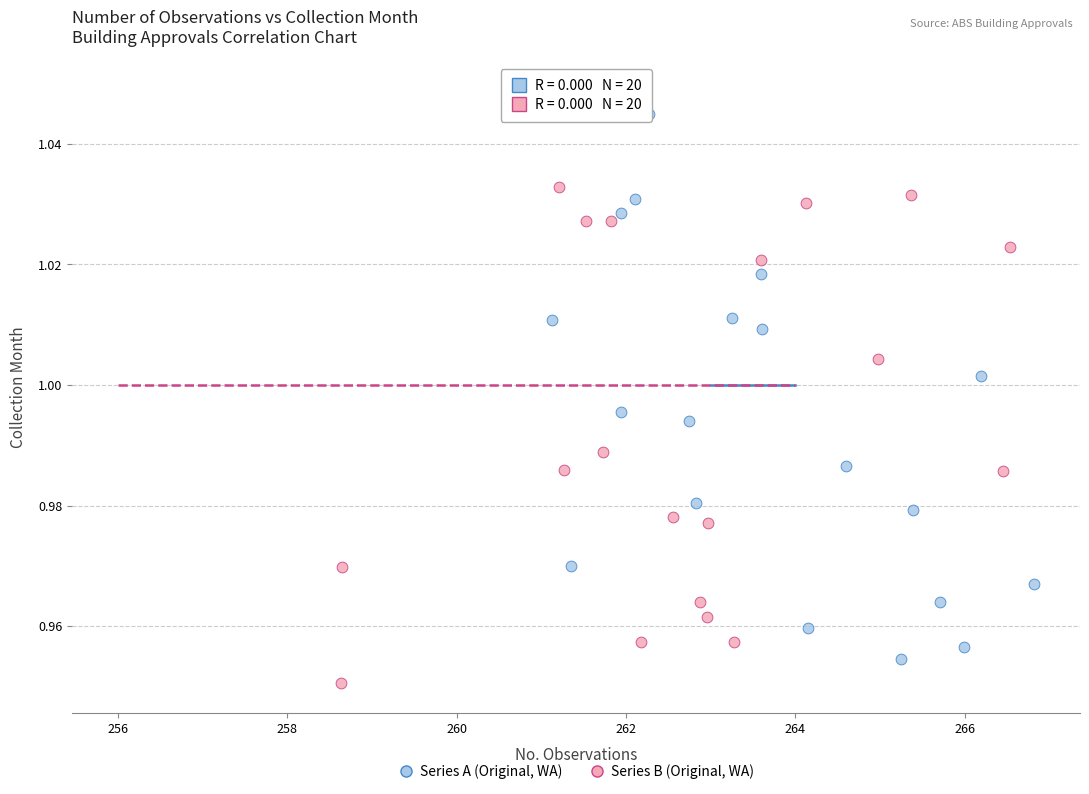

Which series reaches the maximum Y coordinate?

Series B (Original, WA)